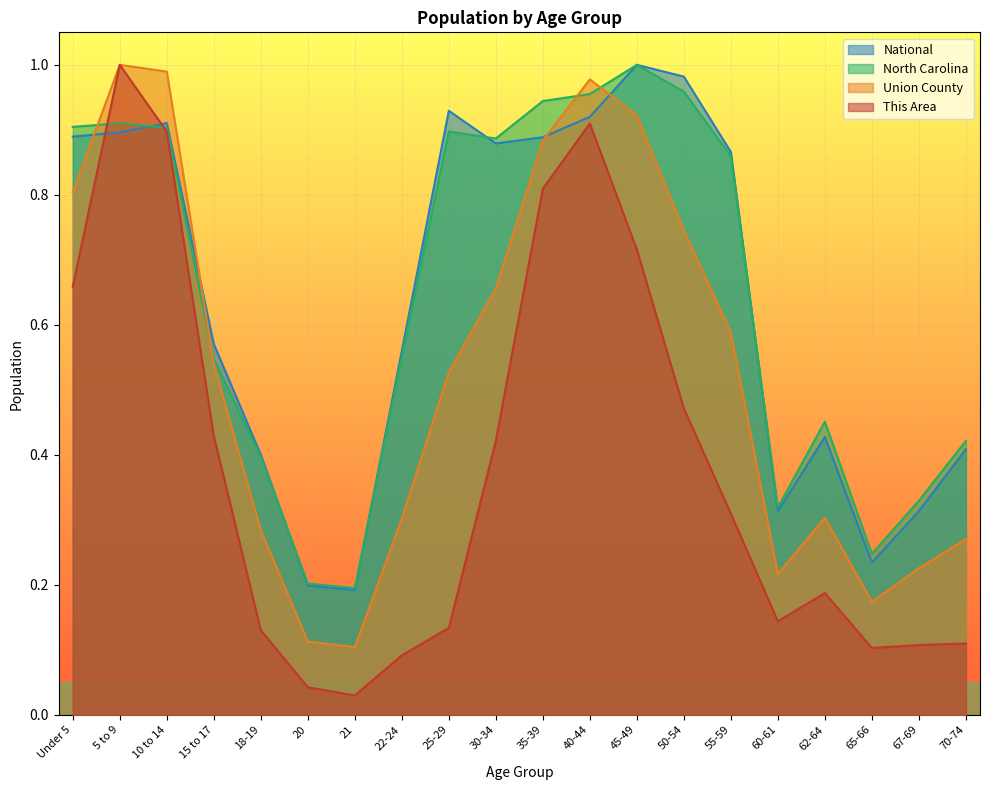

What is the label of the 8th point from the right?

45-49